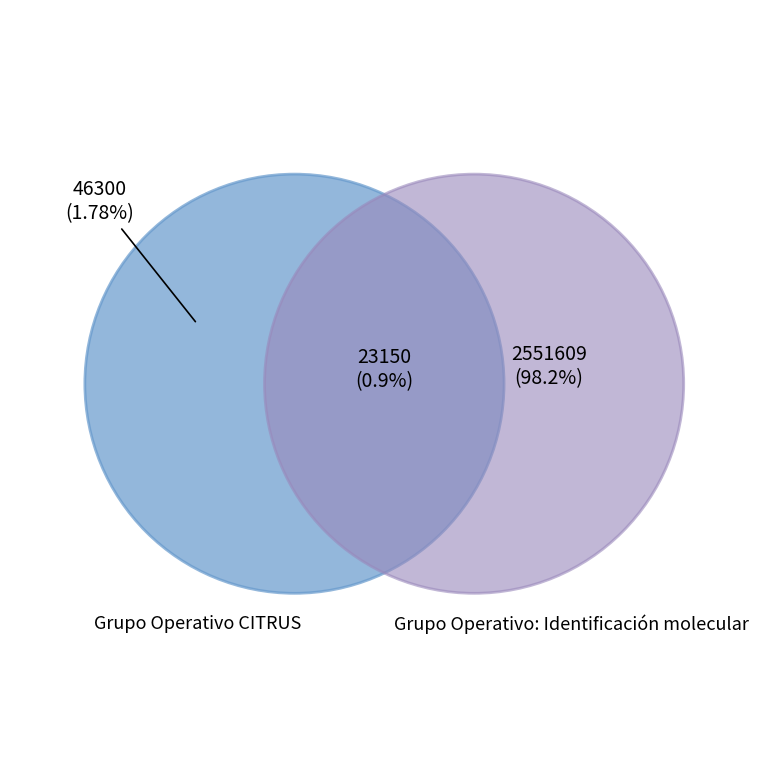

Rank the categories by value from highest to lowest.

Grupo Operativo: Identificación molecular, Grupo Operativo CITRUS